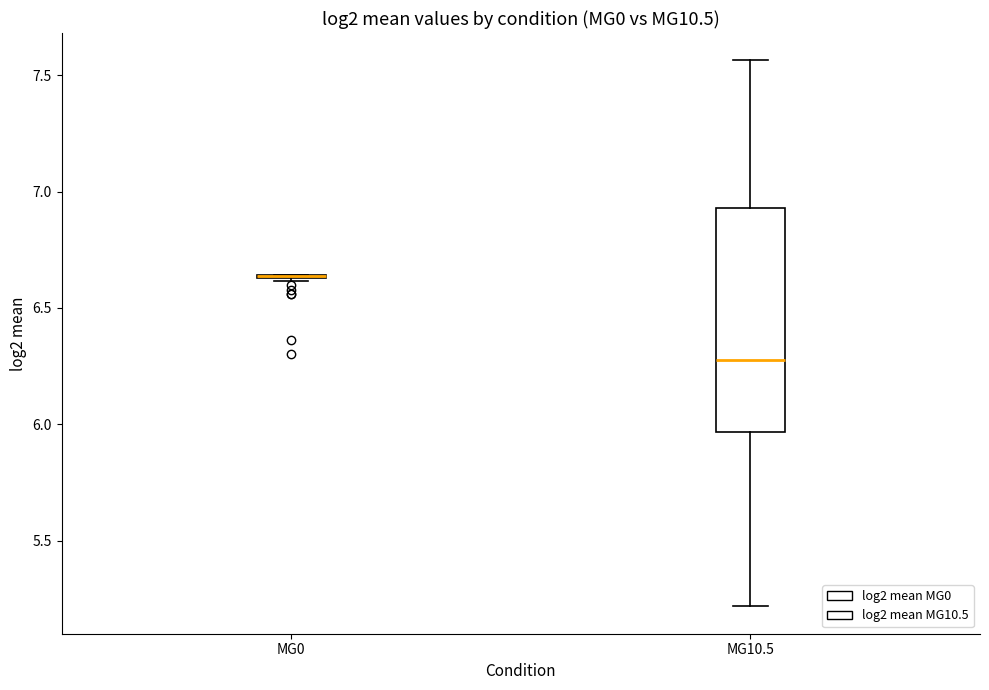

Reading left to right, read every box against the y-axis: the position of its median line, the range the box covers, and the ends of its whiskers. The values are not printed on the chart, so give them approximately, as read against the axis.

MG0: box collapsed to a line at 6.65, whiskers 6.60 to 6.65
MG10.5: median 6.30, box 5.95 to 6.95, whiskers 5.20 to 7.55